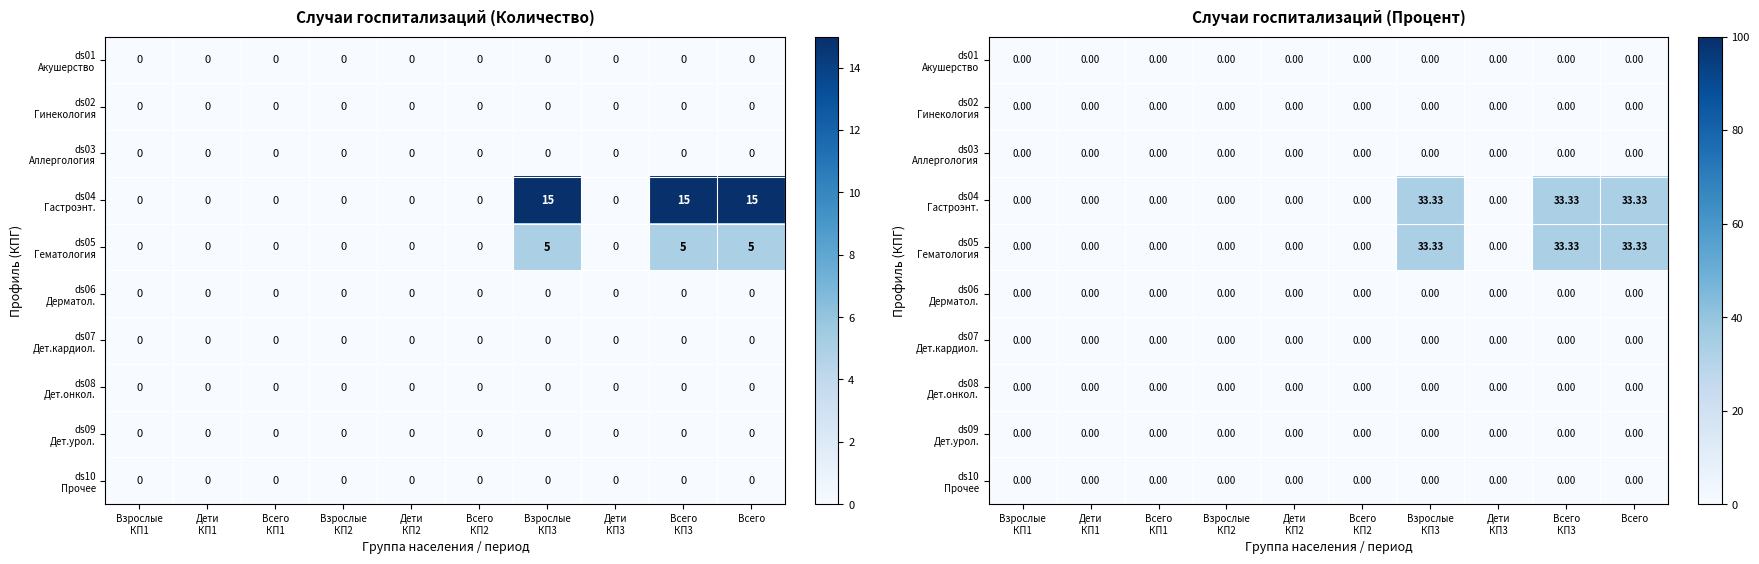

Rank the categories by ds06 Дерматол. value from highest to lowest.

Взрослые КП1, Дети КП1, Всего КП1, Взрослые КП2, Дети КП2, Всего КП2, Взрослые КП3, Дети КП3, Всего КП3, Всего